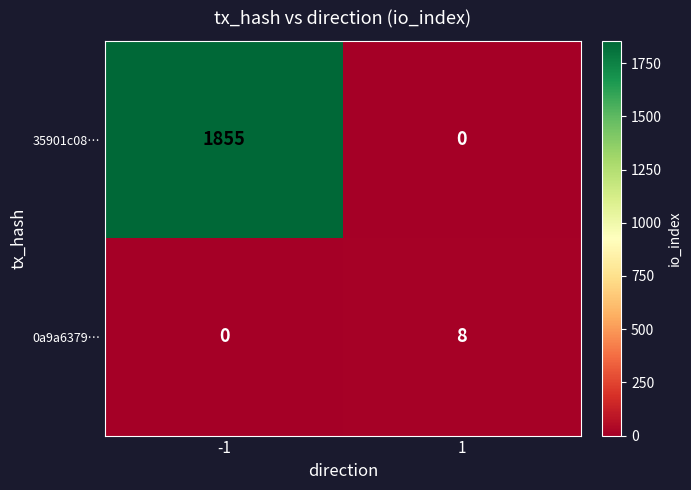

What is the average value of the 0a9a6379… series?

4